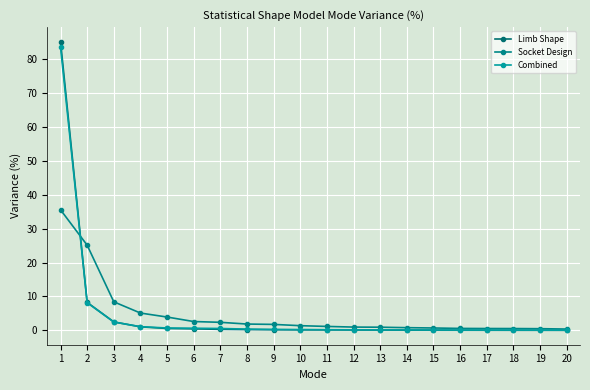

What is the average value of the Socket Design series?

4.8